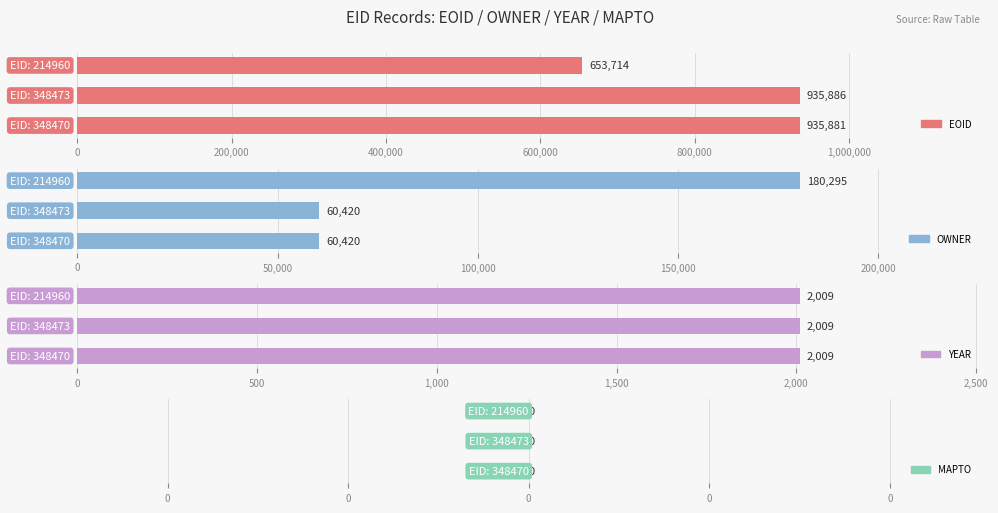

Does the chart contain stacked bars?

No